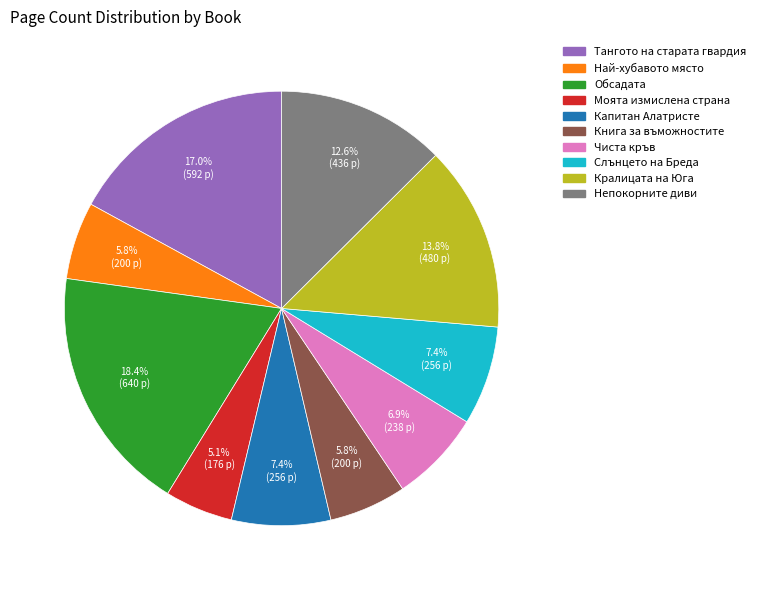

Is there a majority slice in this chart?

No